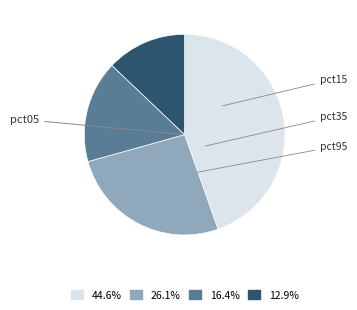

How many segments does this pie chart have?

4